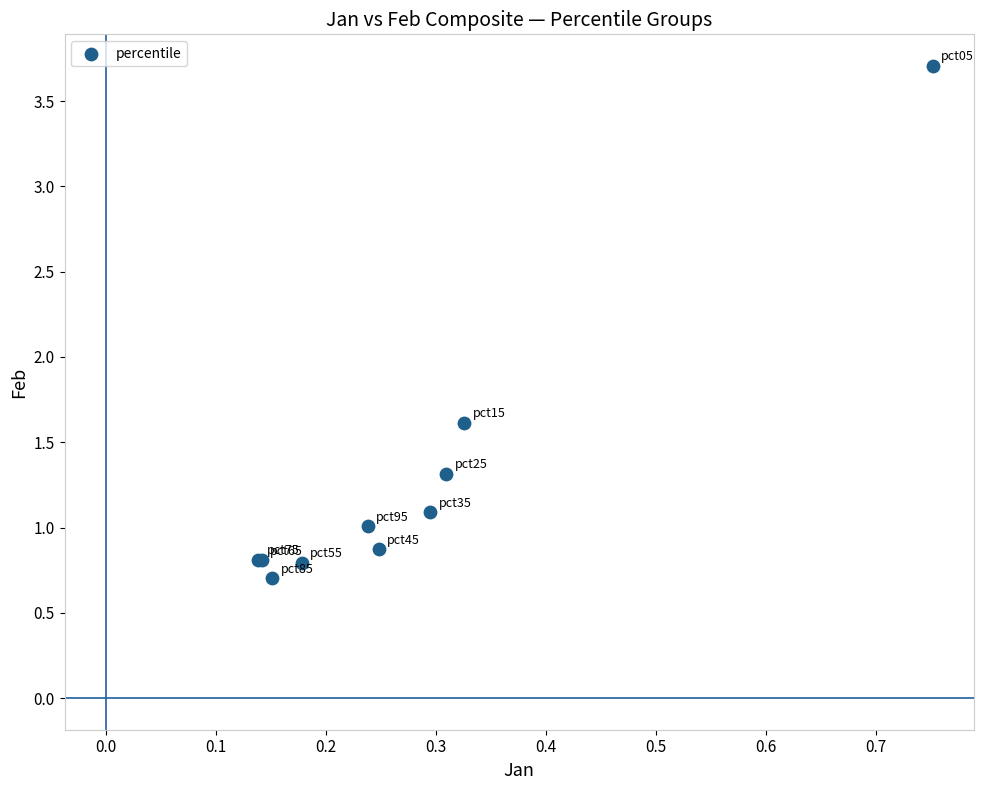

What Y value in the scatter plot is closest to 2?

1.6